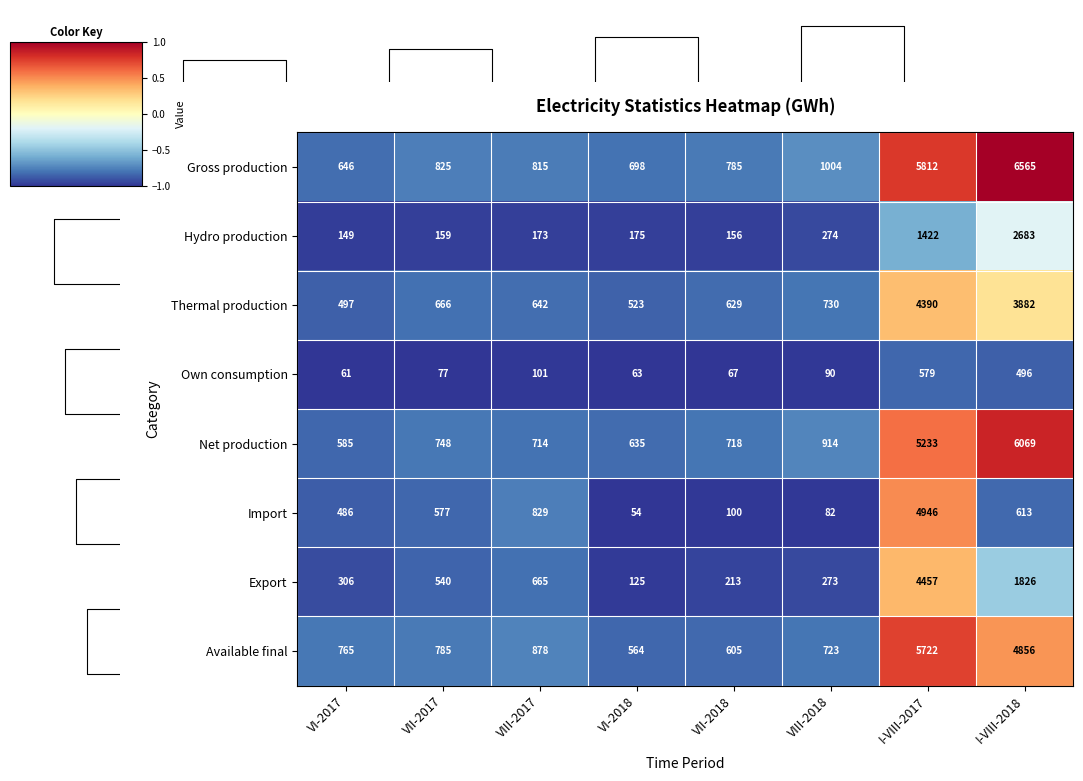

The value of Import at I-VIII-2018 is 613. True or false?

True